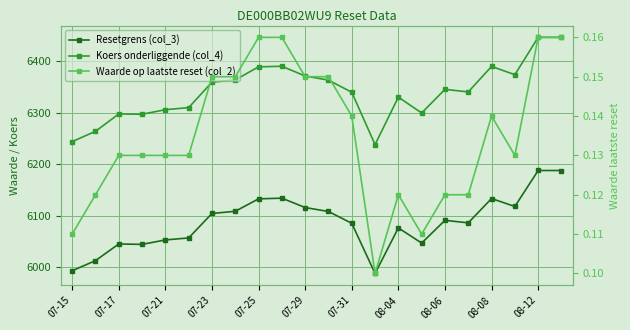

Reading left to right, list all the values displayed in this chart.

Resetgrens (col_3): 5993.6	6013.2	6045.4	6044.6	6053.3	6057.1	6104.5	6108.8	6132.9	6134.2	6116.0	6108.4	6085.5	5988.3	6076.6	6047.2	6091.2	6086.3	6133.5	6118.1	6187.8	6187.8
Koers onderliggende (col_4): 6243.8	6263.7	6297.4	6296.8	6305.6	6309.6	6358.9	6363.4	6388.6	6389.8	6370.9	6362.9	6339.4	6238.0	6329.9	6299.2	6345.1	6340.0	6389.4	6373.4	6445.8	6445.8
Waarde op laatste reset (col_2): 0.1	0.1	0.1	0.1	0.1	0.1	0.1	0.1	0.2	0.2	0.1	0.1	0.1	0.1	0.1	0.1	0.1	0.1	0.1	0.1	0.2	0.2